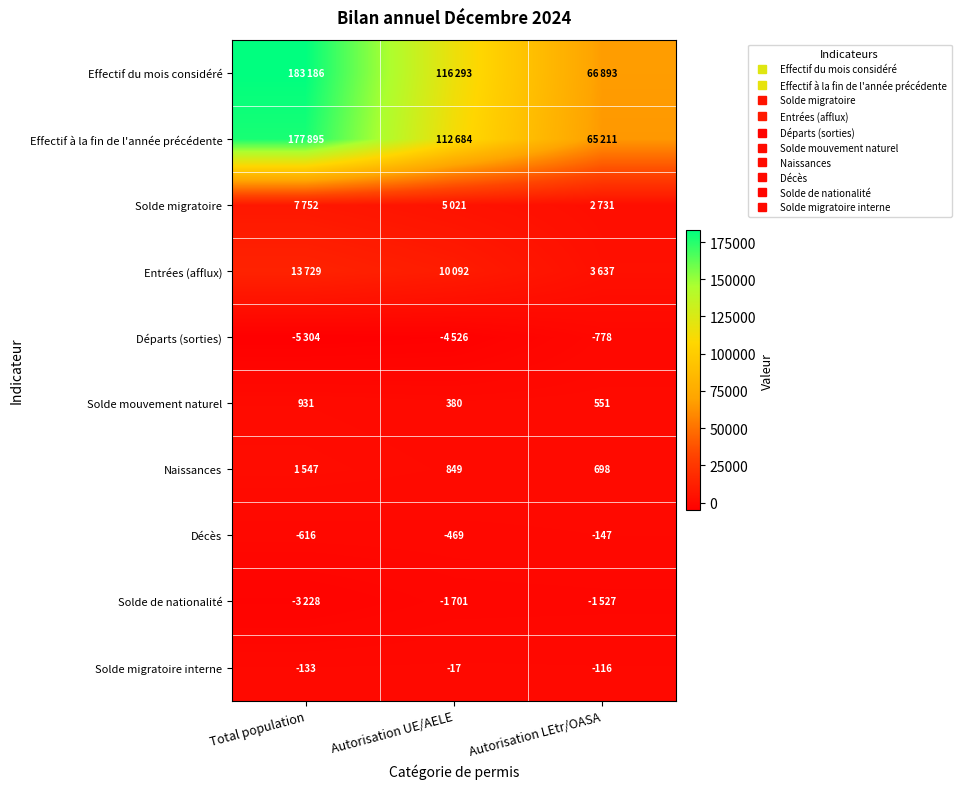

What is the difference between the highest and lowest values at Autorisation LEtr/OASA?

68420